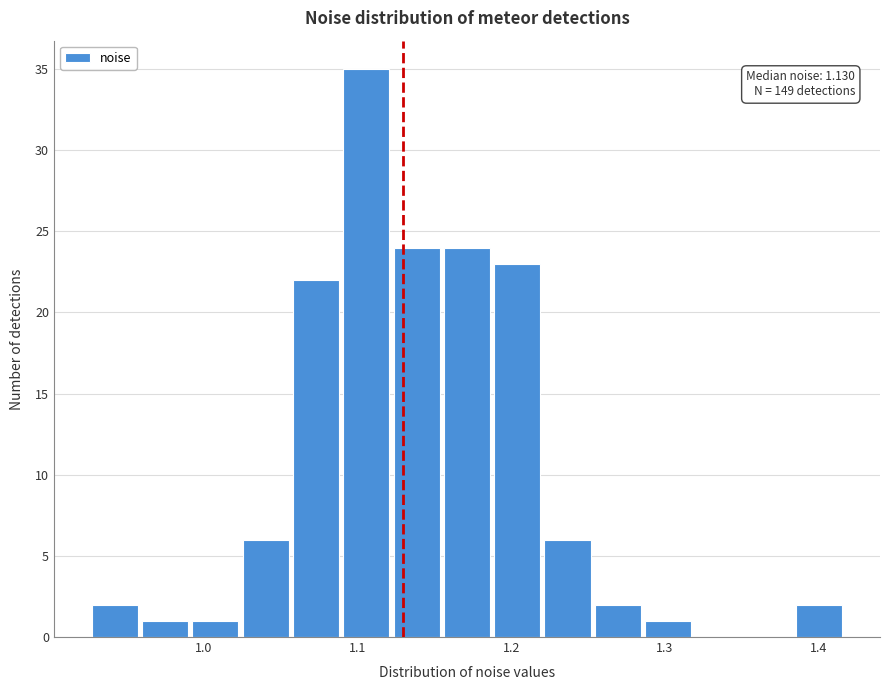

Around what value on the x-axis is the tallest bar? Give the approximate position of its centre, as read against the axis.

1.11